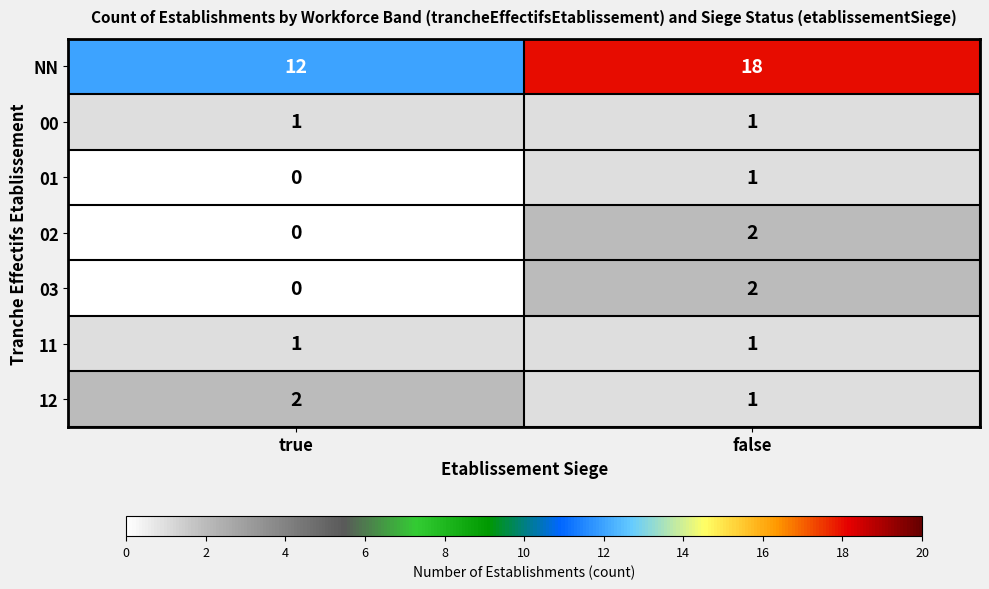

Is it true that 03 equals 0 at true?

True